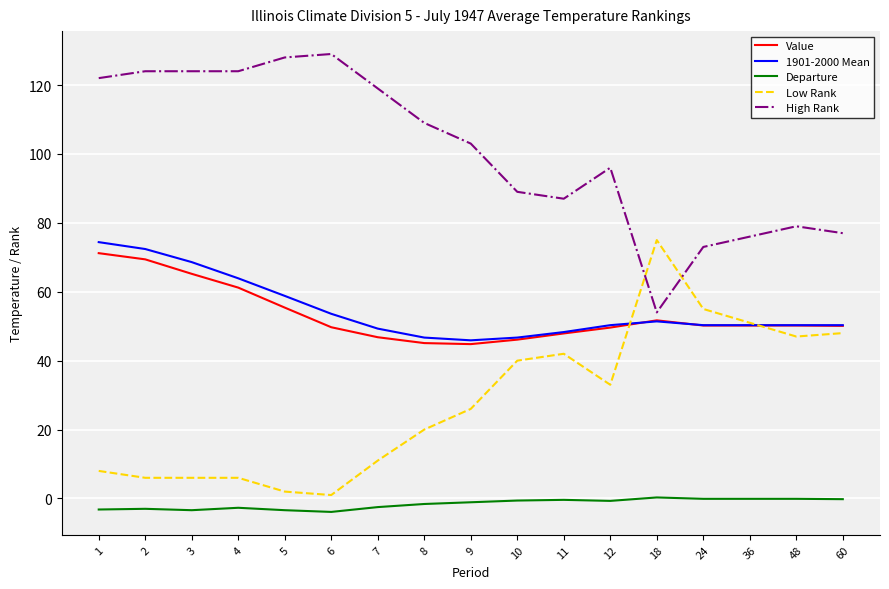

The Value series shows 80.0 at 9. True or false?

False